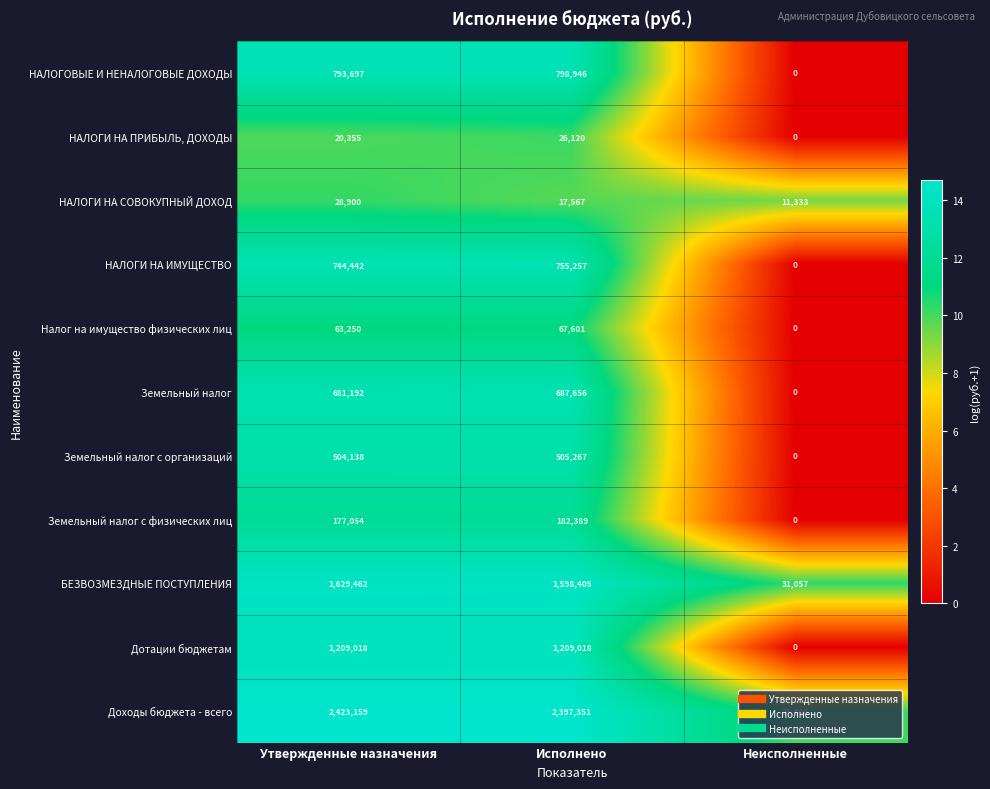

At which category is the sum across all series the highest?

Утвержденные назначения